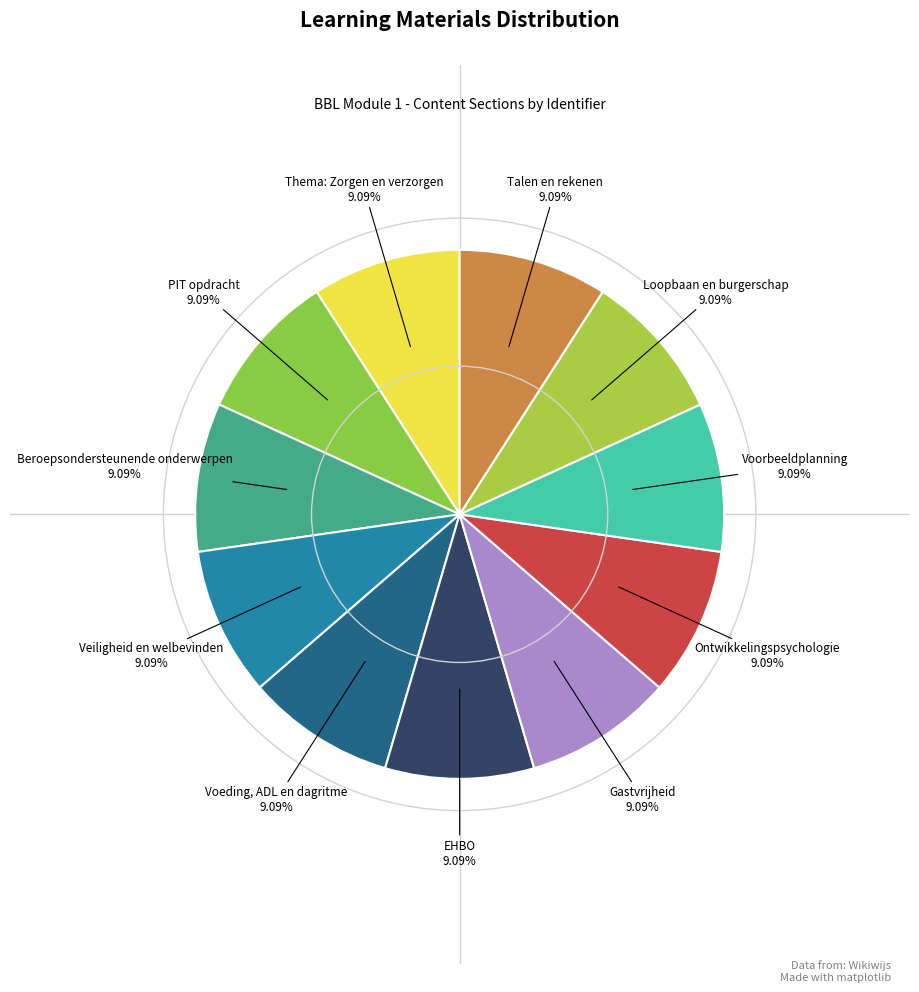

Does Voorbeeldplanning represent more than half of the total?

No